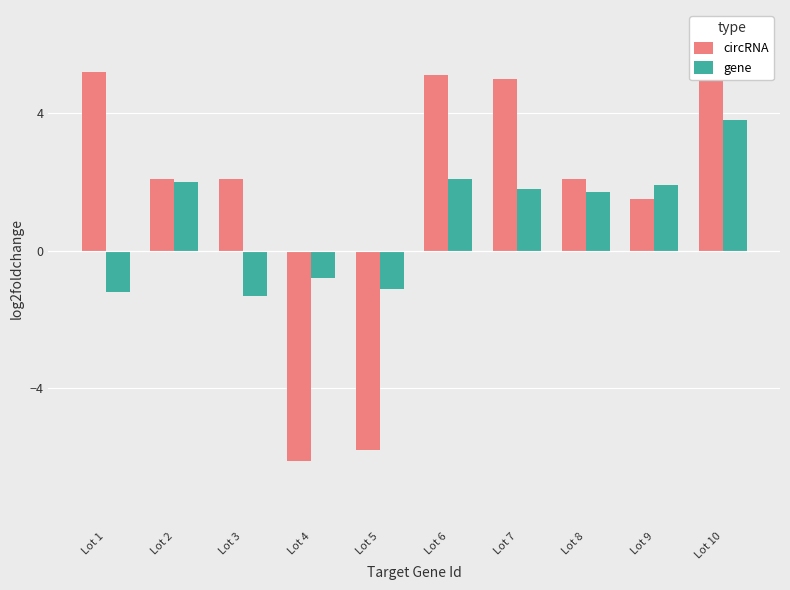

Is it true that circRNA equals 5.0 at Lot 7?

True